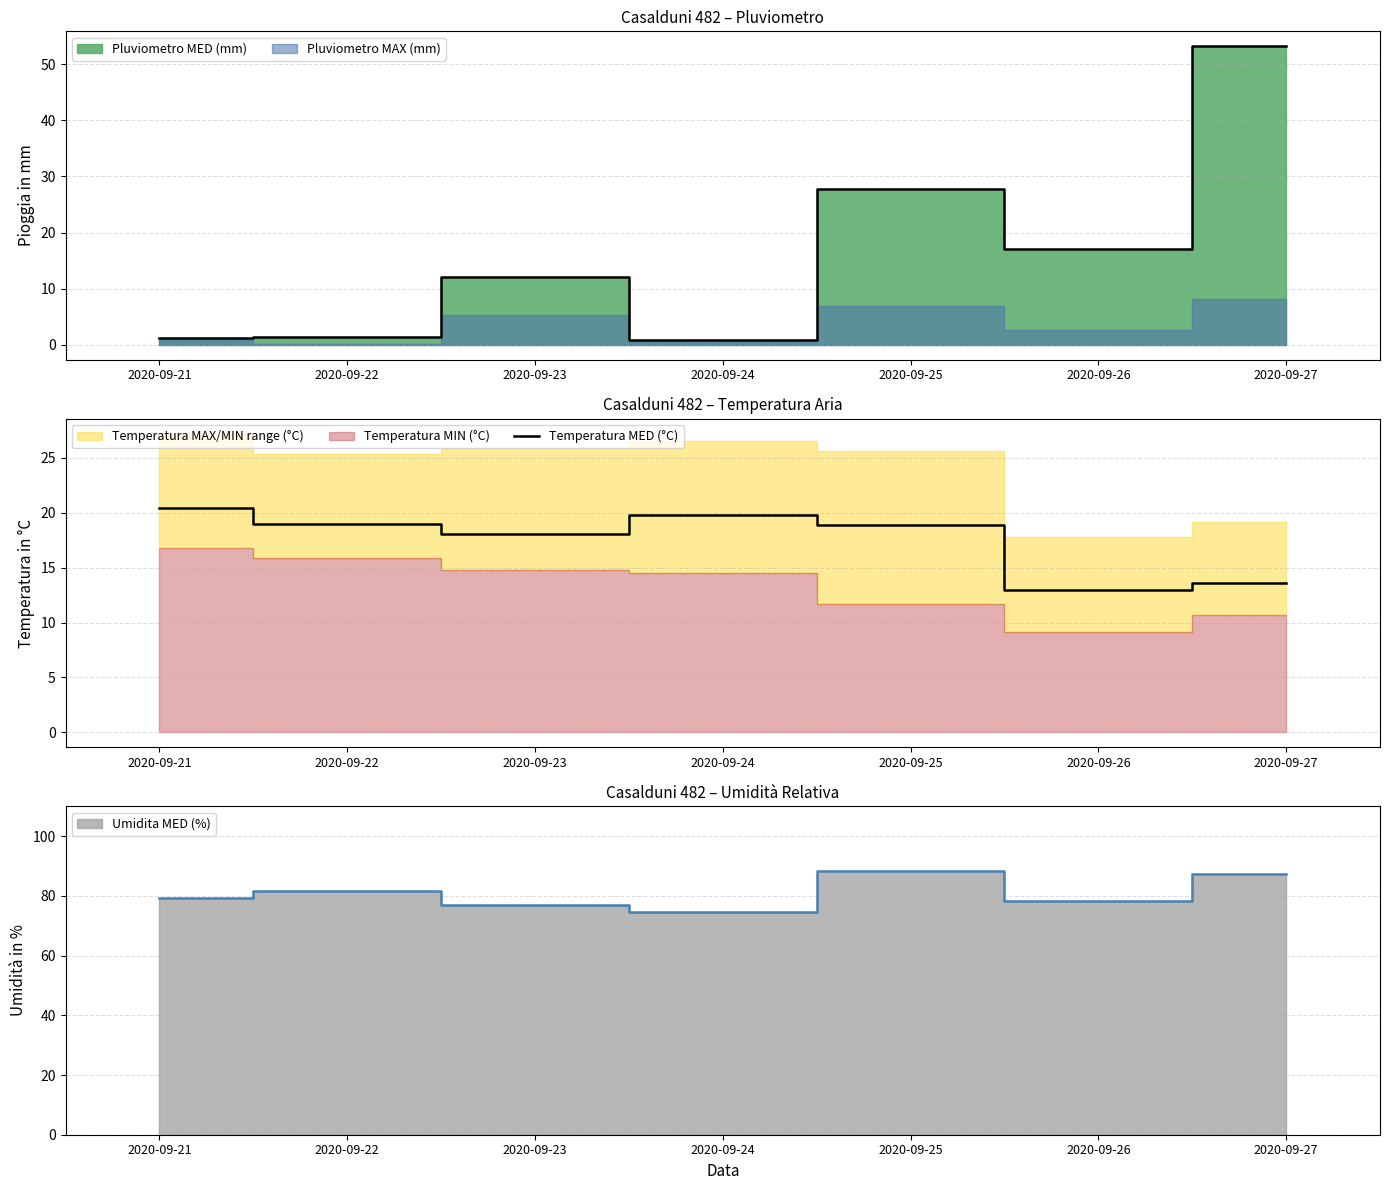

Reading right to left, what are all the values shown in this chart?

2020-09-27=13.6	2020-09-26=13.0	2020-09-25=18.9	2020-09-24=19.8	2020-09-23=18.1	2020-09-22=19.0	2020-09-21=20.4